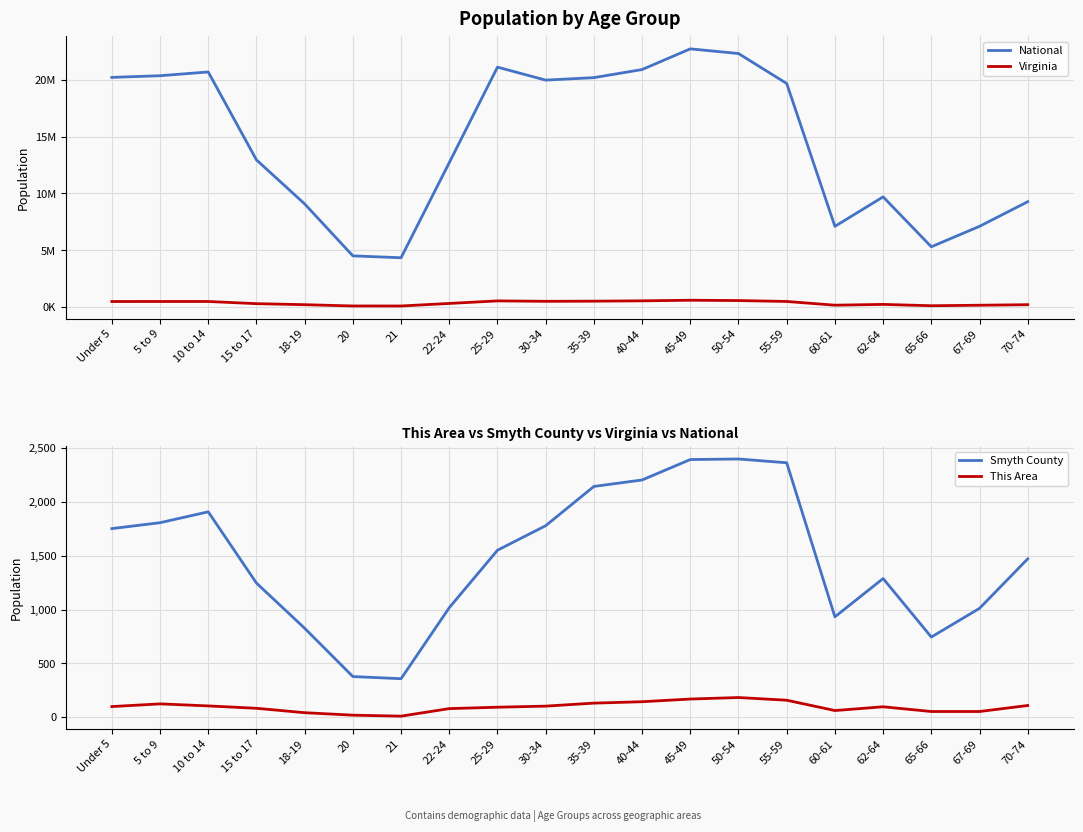

What is the label of the 18th point from the left?

65-66